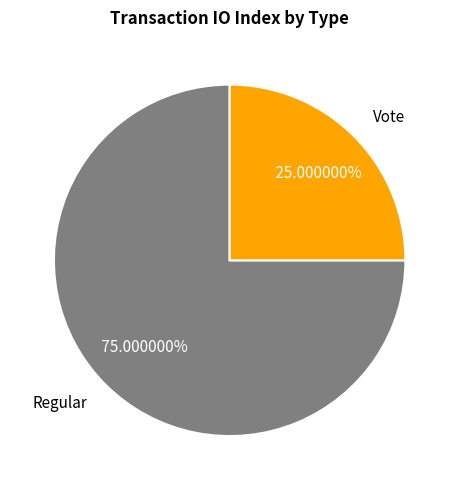

What is the ratio of the value at Regular to the value at Vote?

3.0